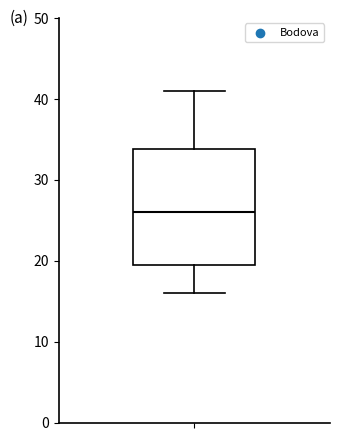

Transcribe this box plot: give where the median line is, the range the box spans, and where the two whiskers end, as read against the y-axis. The values are not printed on the chart, so give them approximately, as read against the axis.

median 26, box 20 to 34, whiskers 16 to 41